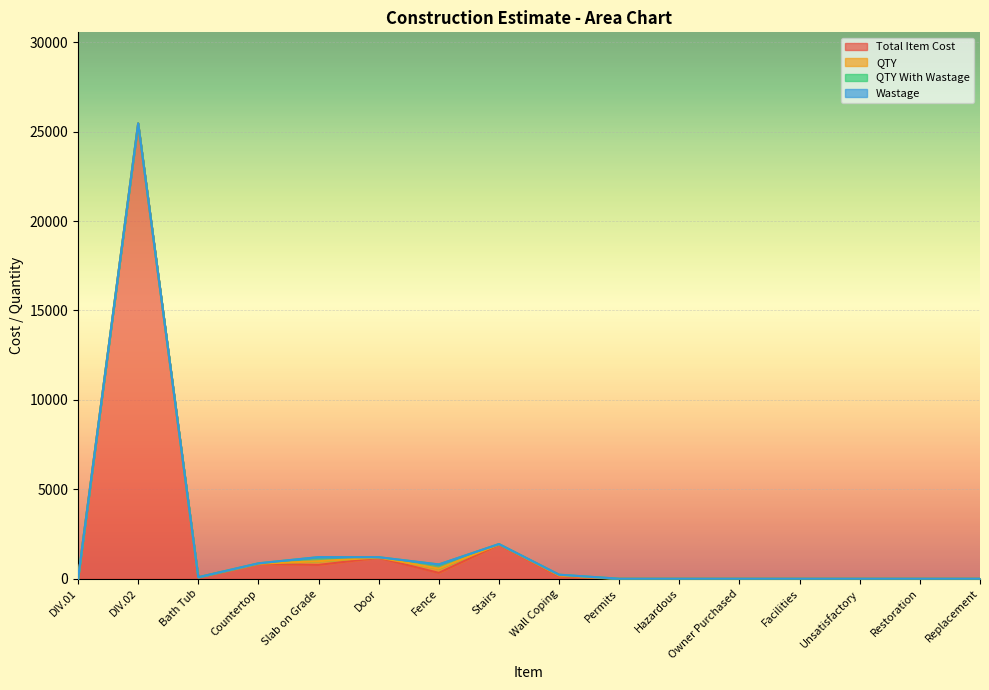

What is the label of the 10th point from the right?

Fence